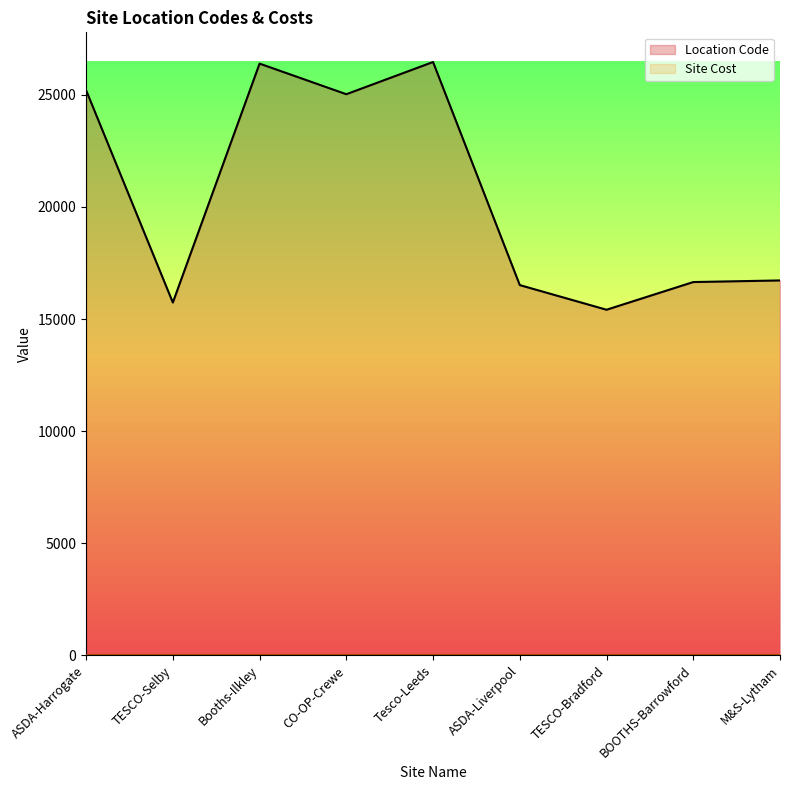

What is the sum of all values?

184129